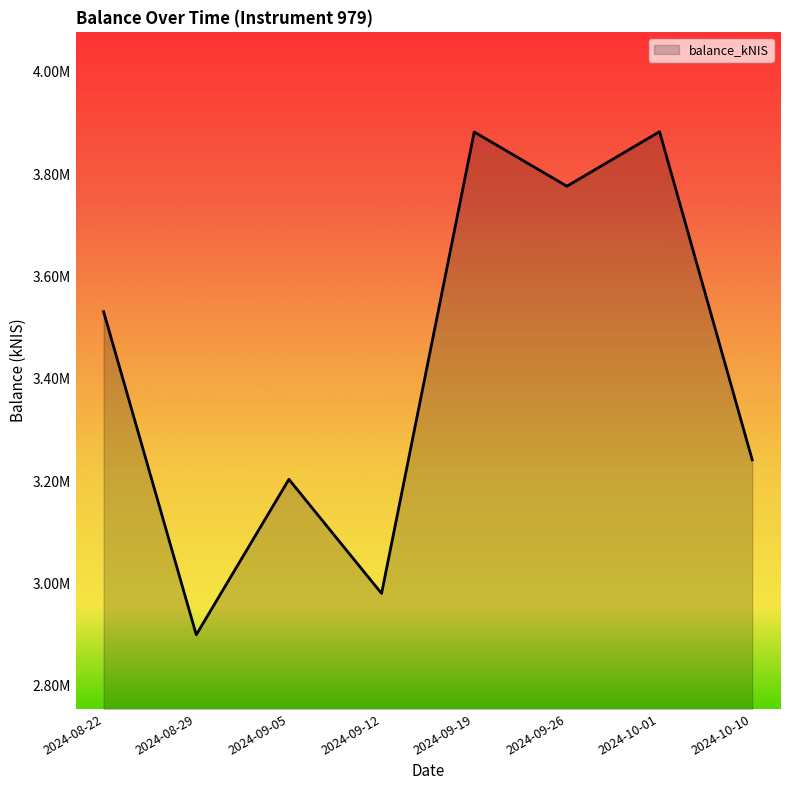

How many interior local valleys (lower than both neighbors) does the data have?

3